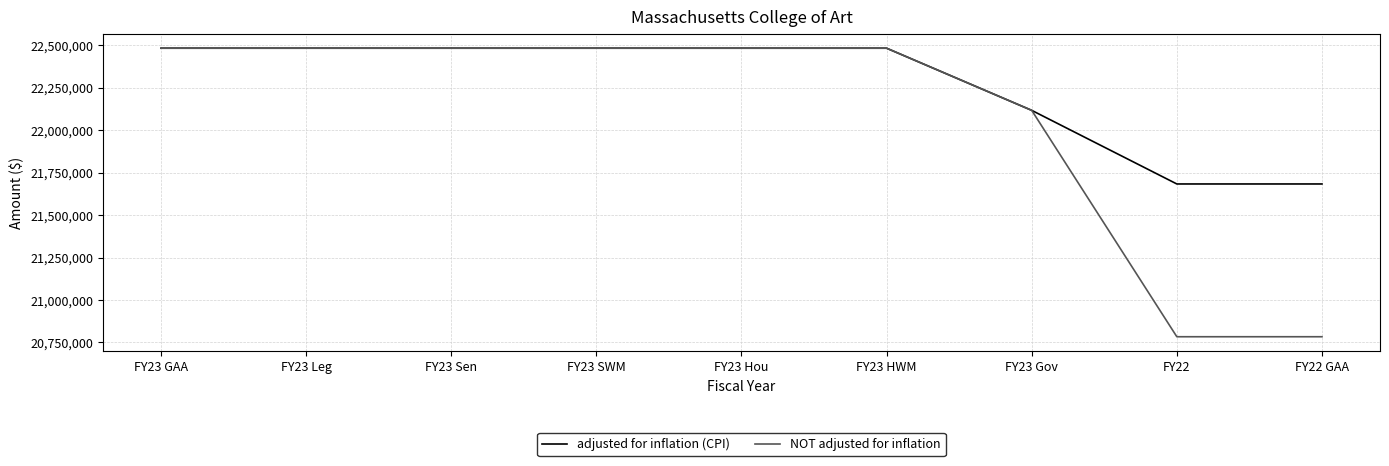

What is the maximum value shown in the chart?

22482084